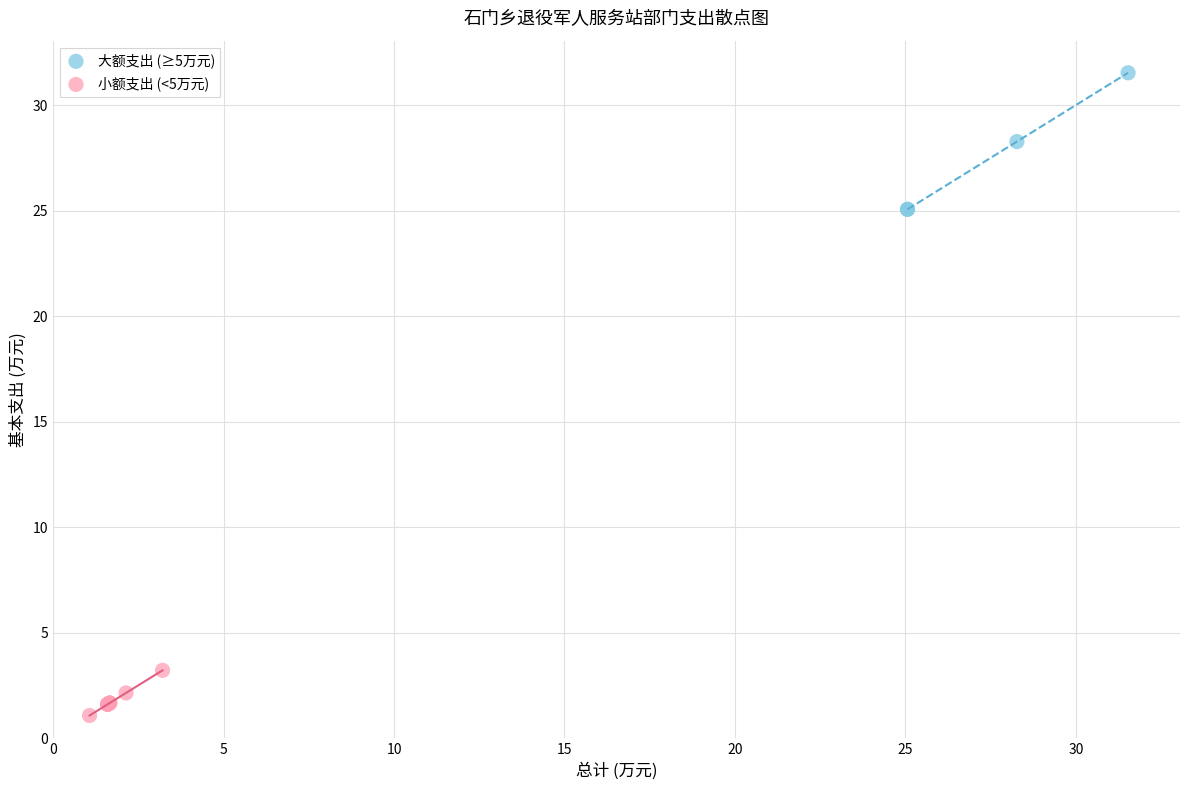

Which series reaches the maximum Y coordinate?

大额支出 (≥5万元)